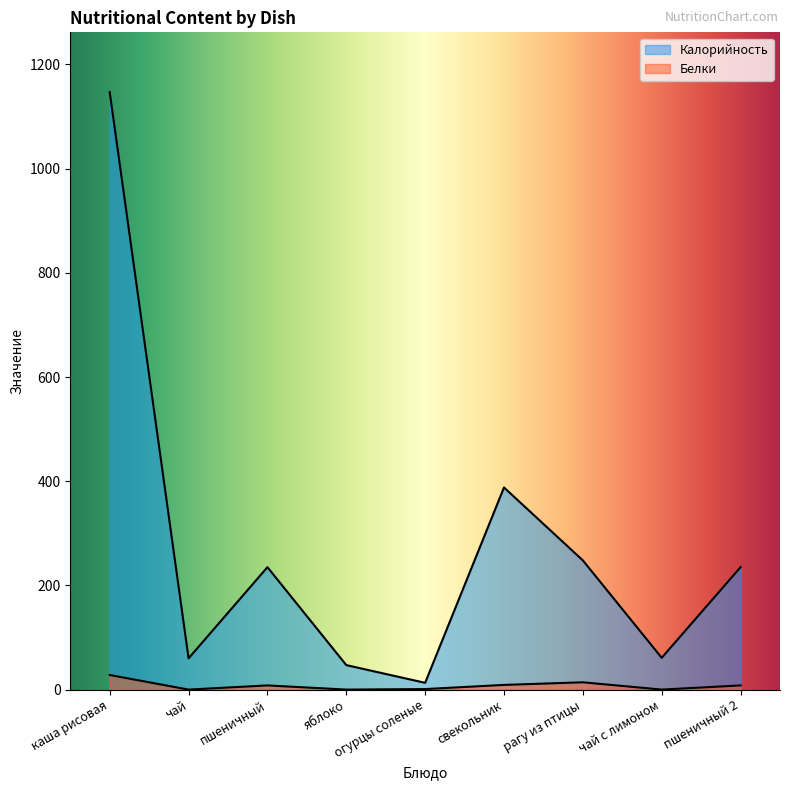

What is the difference between the maximum and minimum values in the Белки series?

28